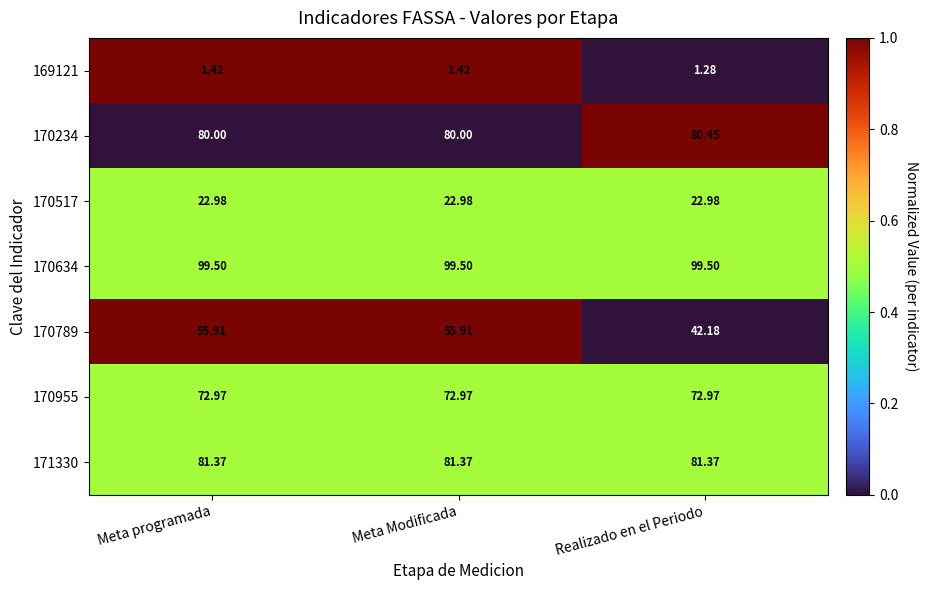

Is the value of 169121 at Meta programada greater than the value of 170789 at Meta programada?

No